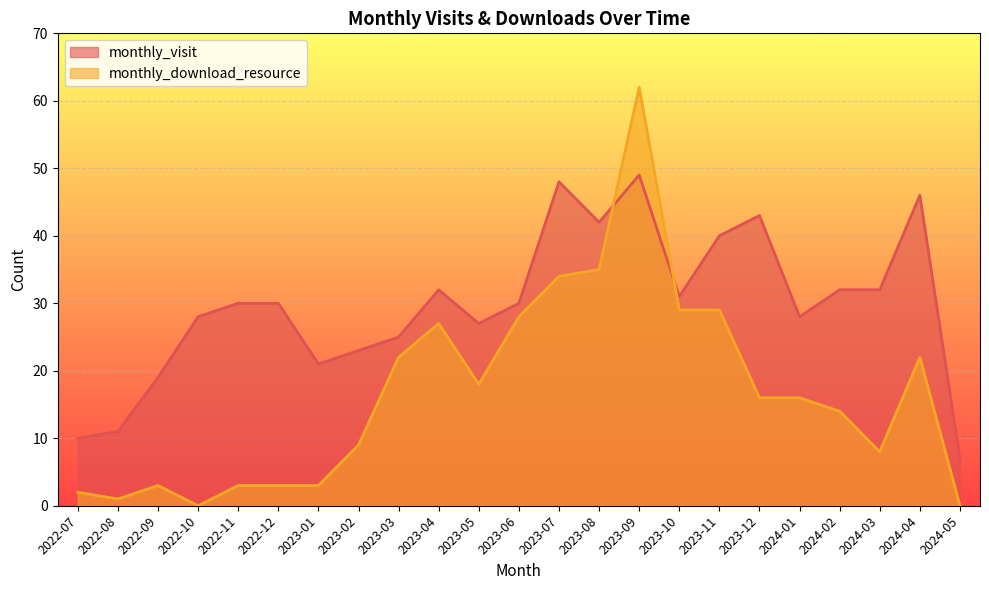

Which has a higher value, 2022-07 or 2023-01?

2023-01